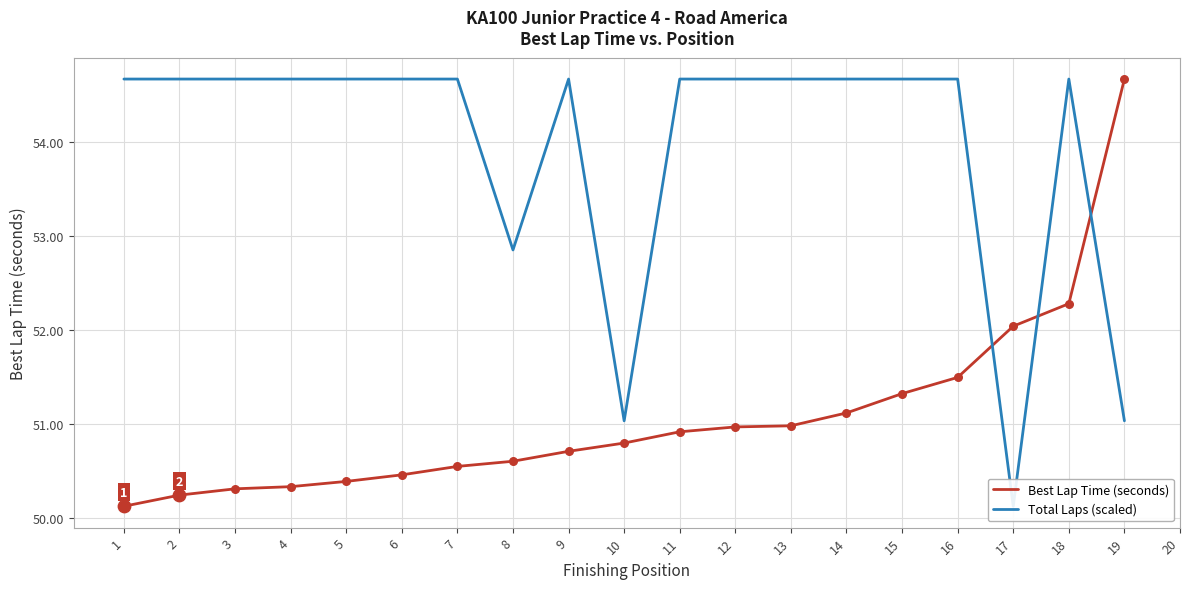

At how many categories does at least one series exceed 50?

19